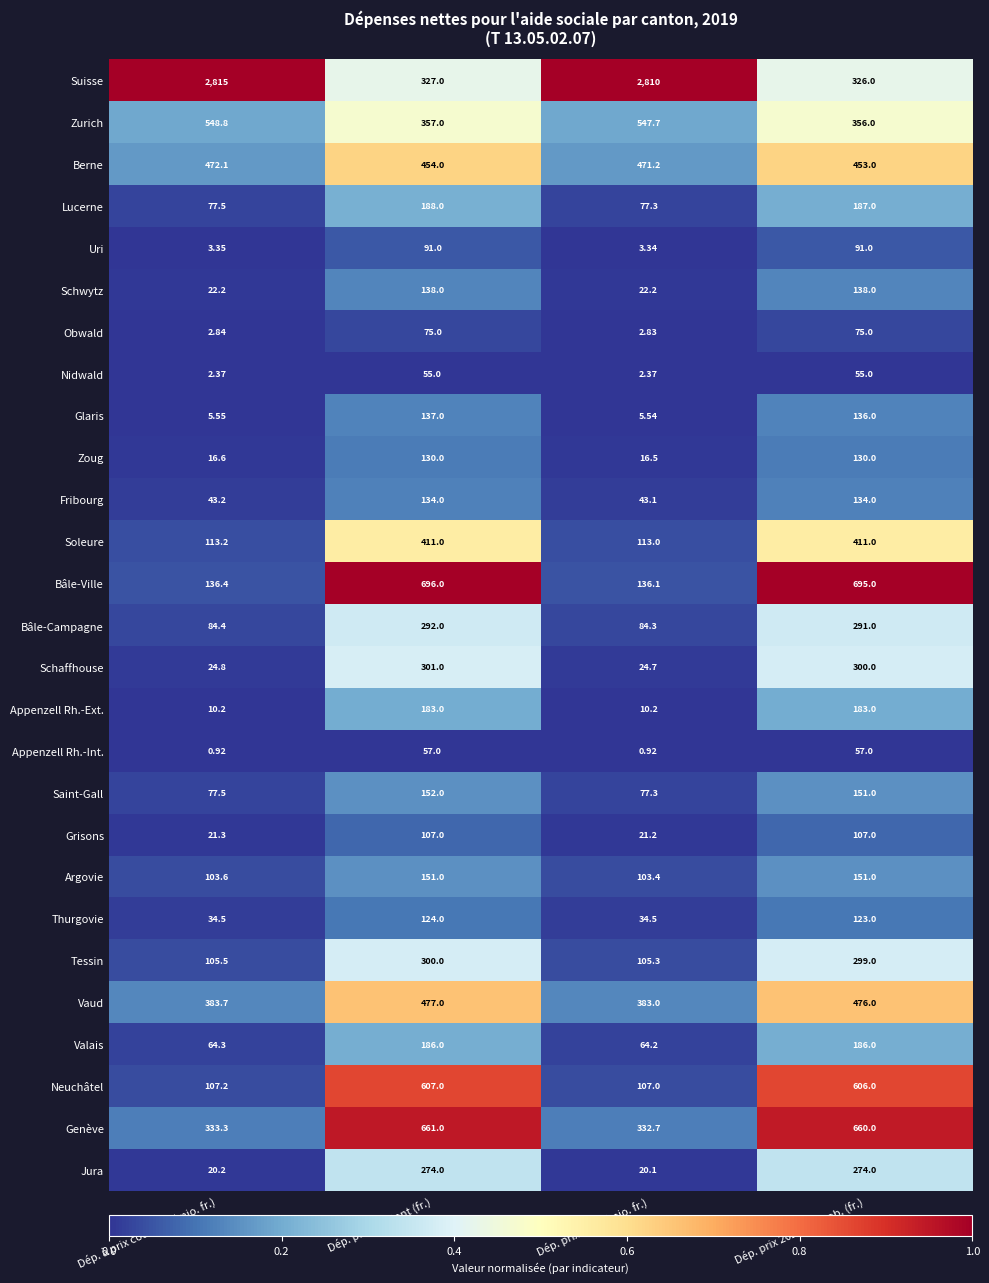

Which label corresponds to the largest value in the chart?

Dép. à prix courants (mio. fr.)